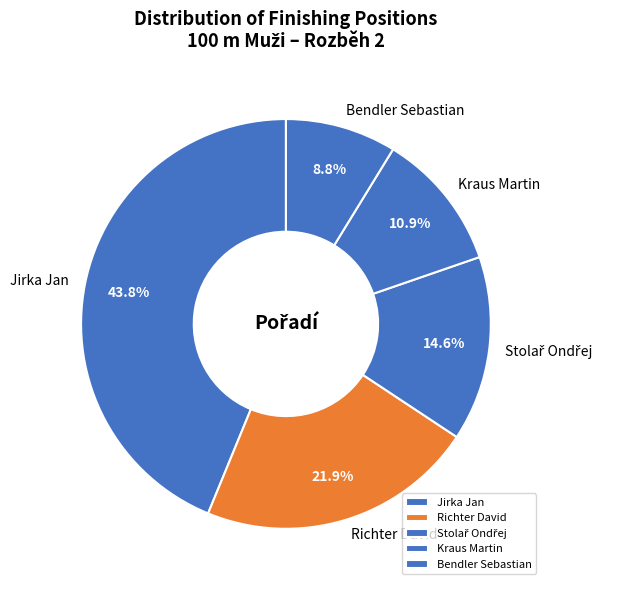

To the nearest percent, what is the difference between the largest and smallest slice percentages?

35%